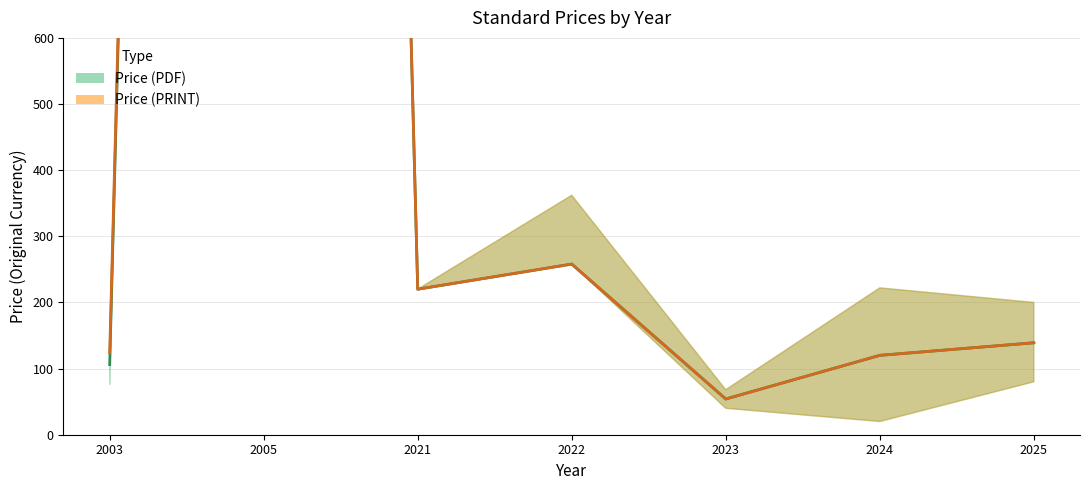

What is the maximum value for Price (PRINT)?

9000